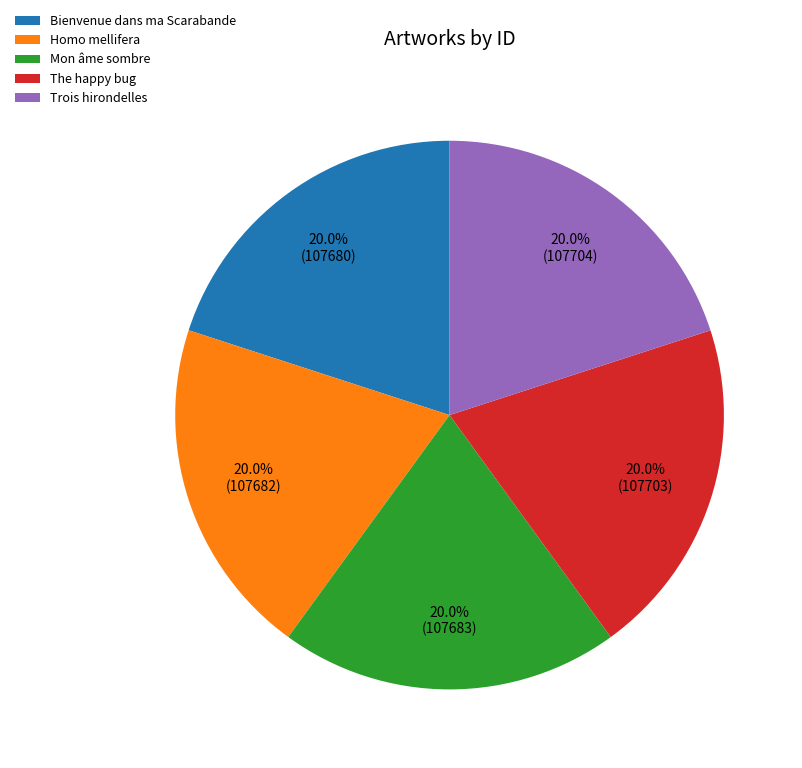

Approximately how many times larger is the value at Mon âme sombre compared to Homo mellifera?

1.0